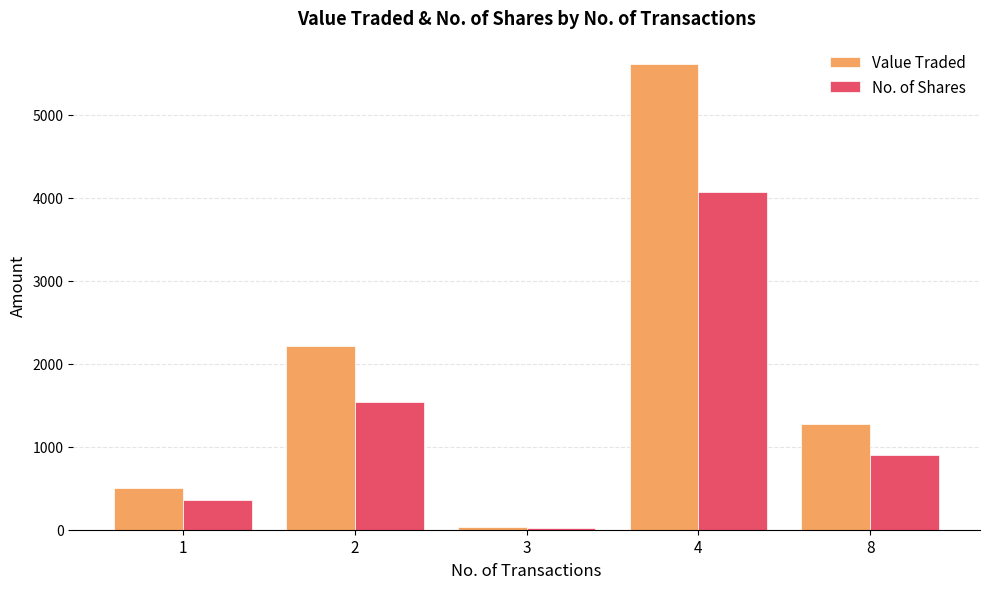

What is the lowest value of the No. of Shares series?

23